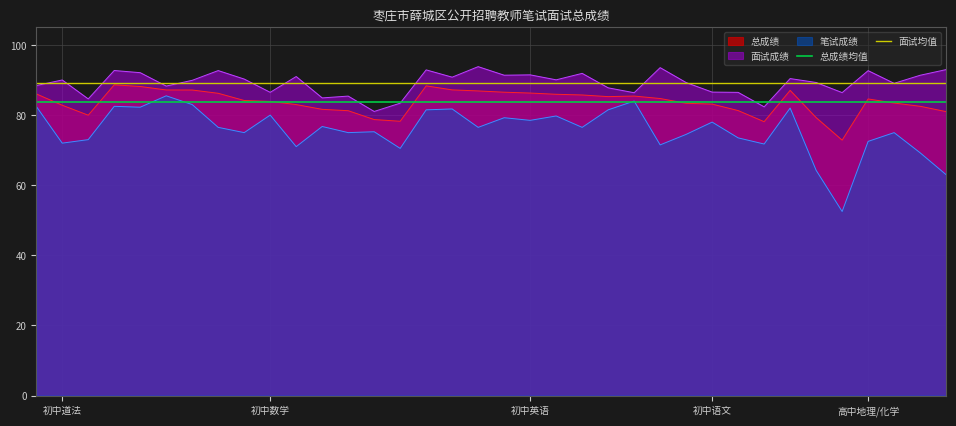

True or false: 笔试成绩 and 面试成绩 intersect in this chart.

False